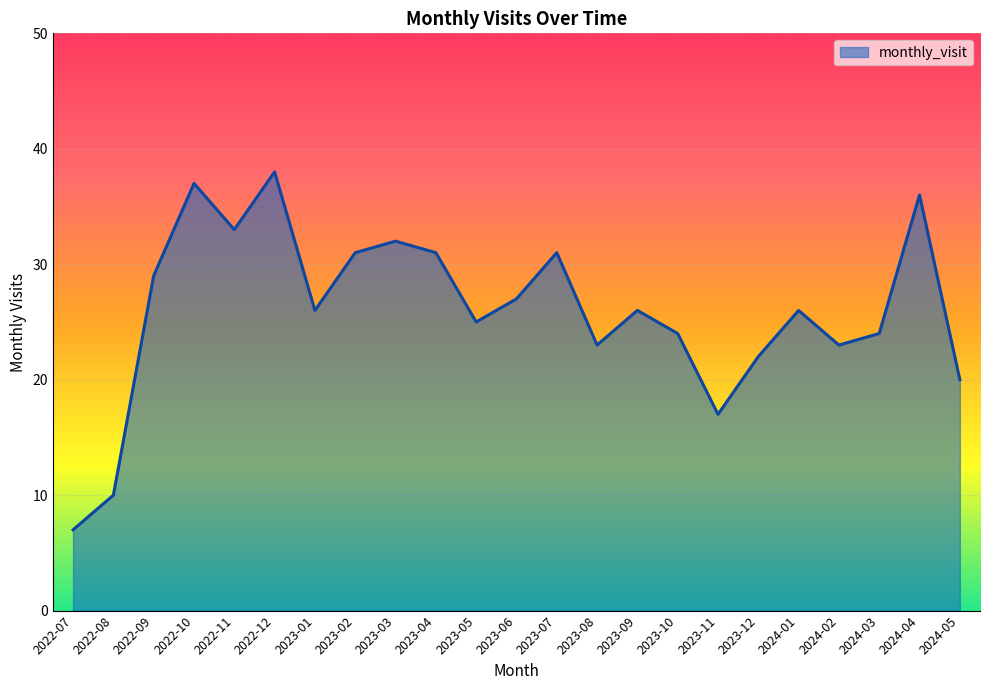

Reading left to right, extract all data points from this chart.

7	10	29	37	33	38	26	31	32	31	25	27	31	23	26	24	17	22	26	23	24	36	20